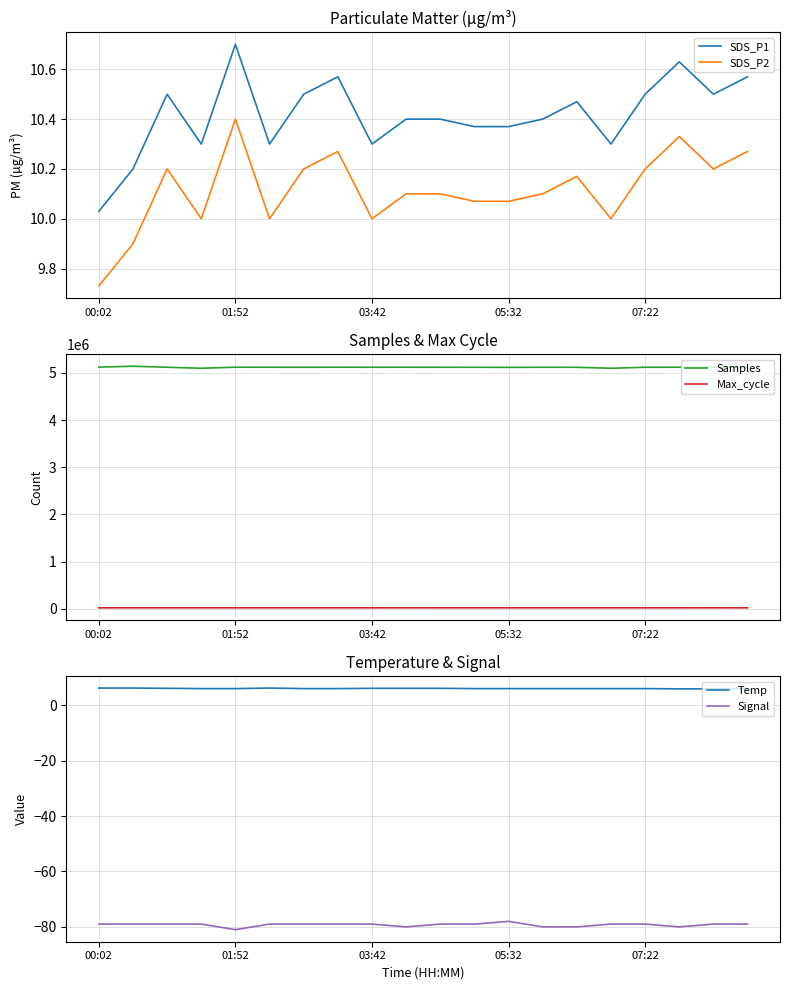

What is the sum of the Signal values at 19 and 9?

-159.0